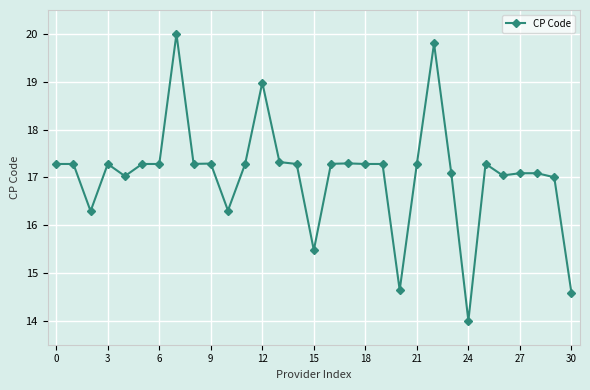

Is this an area chart (filled region under the line)?

No